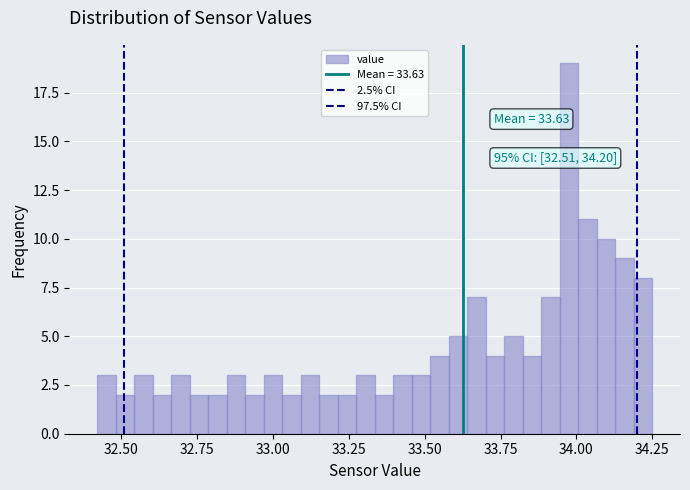

Read against the x-axis, roughly where is the centre of the tallest bar?

34.00